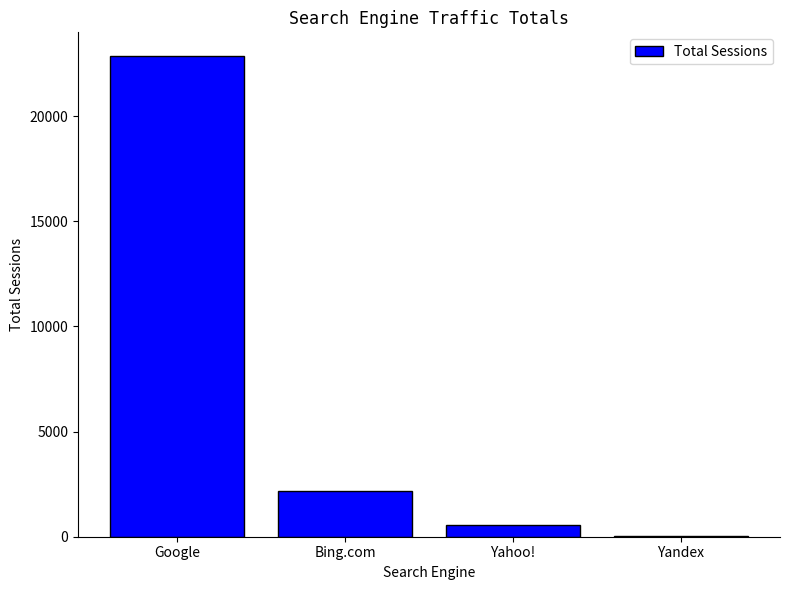

Approximately how many times larger is the value at Yandex compared to Yahoo!?

0.1